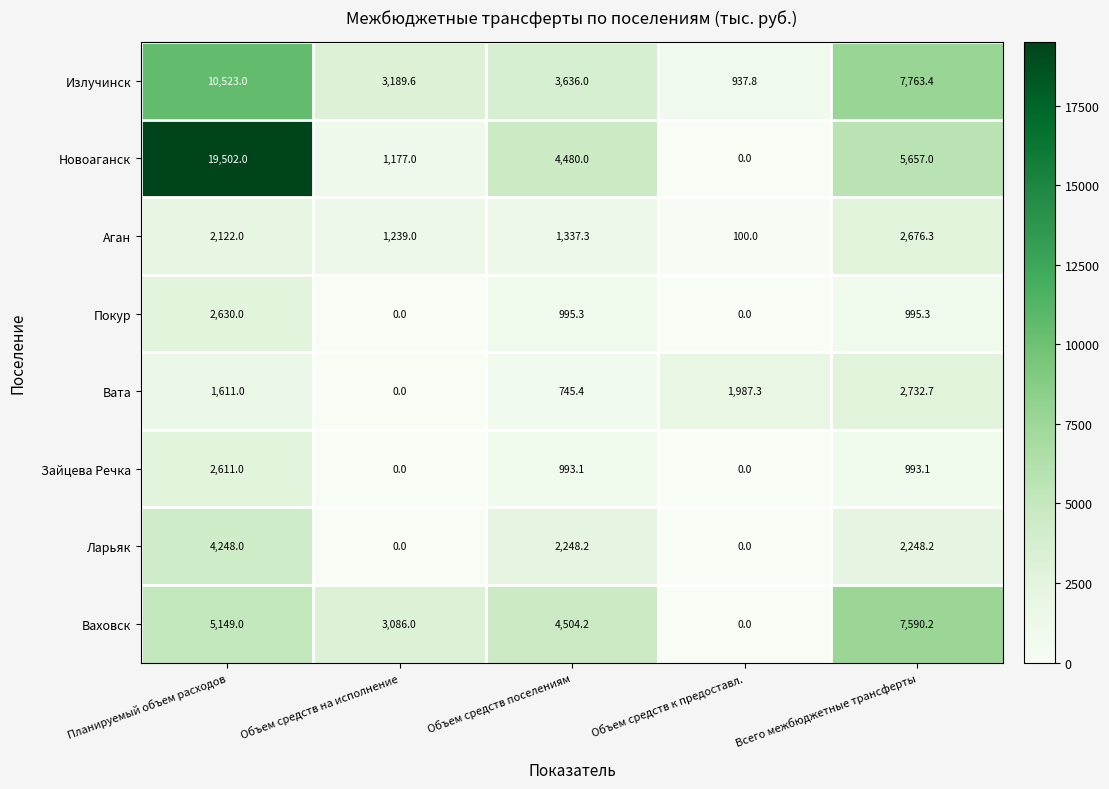

How many distinct data groups are displayed?

8